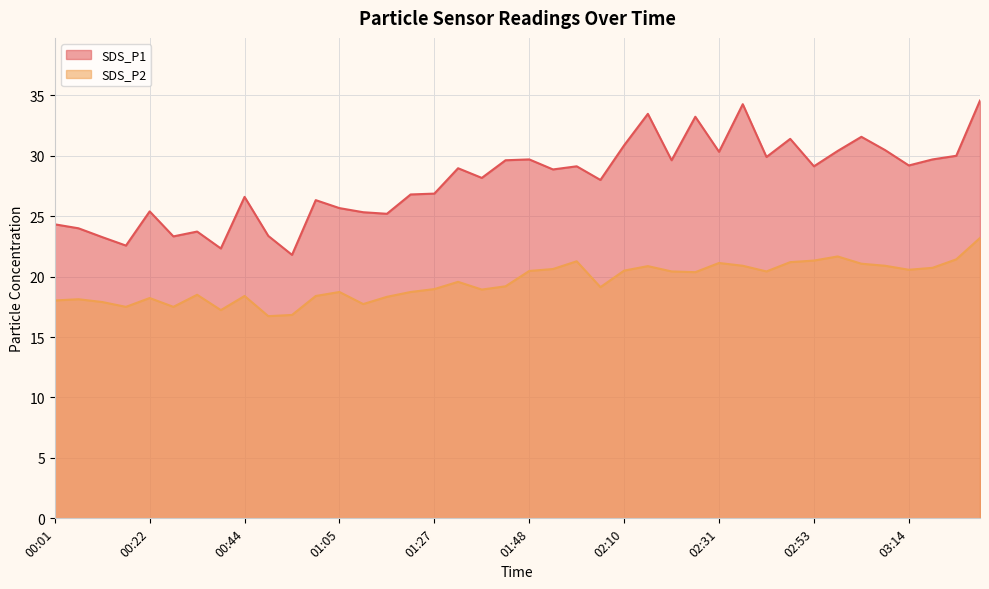

Reading right to left, transcribe all the data shown in this chart.

SDS_P1: 03:30=34.6	03:25=30.0	03:20=29.7	03:14=29.2	03:09=30.5	03:03=31.6	02:58=30.4	02:53=29.1	02:47=31.4	02:42=29.9	02:37=34.3	02:31=30.3	02:26=33.2	02:20=29.6	02:15=33.5	02:10=30.9	02:04=28.0	01:59=29.1	01:53=28.9	01:48=29.7	01:43=29.6	01:37=28.2	01:32=29.0	01:27=26.9	01:21=26.8	01:16=25.2	01:10=25.3	01:05=25.7	01:00=26.3	00:54=21.8	00:49=23.4	00:44=26.6	00:38=22.3	00:33=23.7	00:28=23.3	00:22=25.4	00:17=22.6	00:11=23.3	00:06=24.0	00:01=24.3
SDS_P2: 03:30=23.2	03:25=21.4	03:20=20.7	03:14=20.6	03:09=20.9	03:03=21.1	02:58=21.7	02:53=21.3	02:47=21.2	02:42=20.4	02:37=20.9	02:31=21.1	02:26=20.4	02:20=20.4	02:15=20.9	02:10=20.5	02:04=19.1	01:59=21.3	01:53=20.6	01:48=20.5	01:43=19.2	01:37=18.9	01:32=19.6	01:27=19.0	01:21=18.7	01:16=18.3	01:10=17.7	01:05=18.7	01:00=18.4	00:54=16.8	00:49=16.7	00:44=18.4	00:38=17.2	00:33=18.5	00:28=17.5	00:22=18.2	00:17=17.5	00:11=17.9	00:06=18.1	00:01=18.0